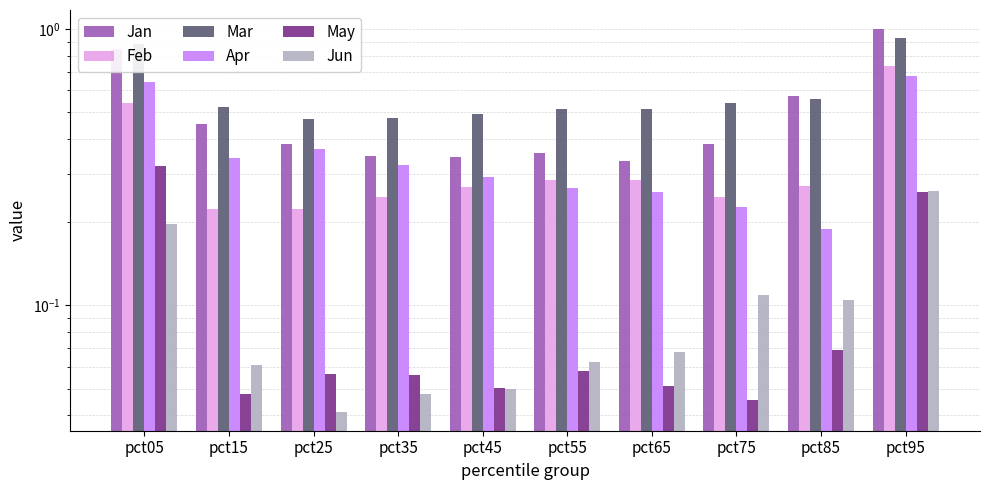

Rank the series at pct05 from highest to lowest value.

Mar, Jan, Apr, Feb, May, Jun